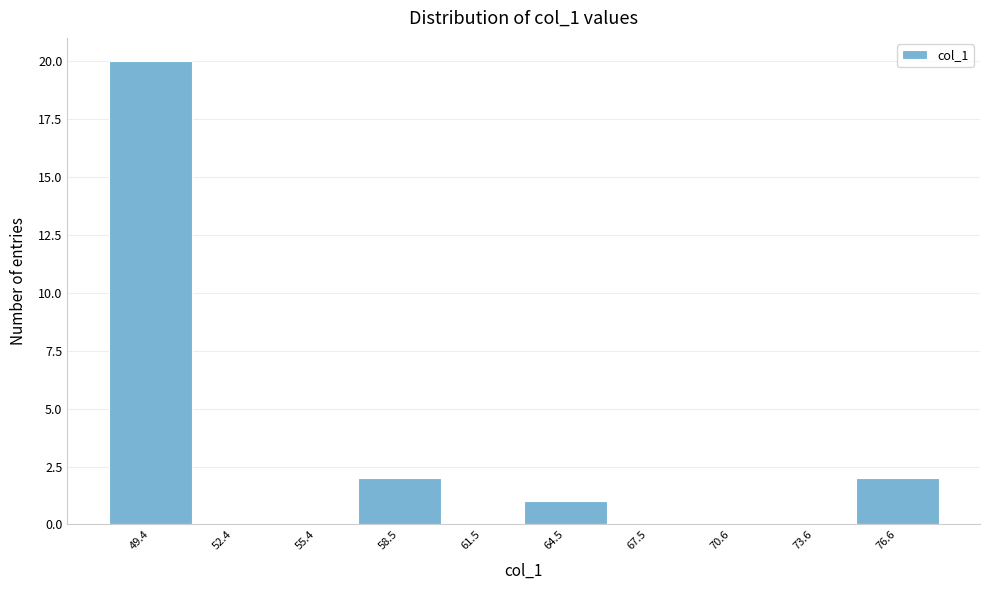

Reading left to right, what are all the values shown in this chart?

49.4=20	52.4=0	55.4=0	58.5=2	61.5=0	64.5=1	67.5=0	70.6=0	73.6=0	76.6=2